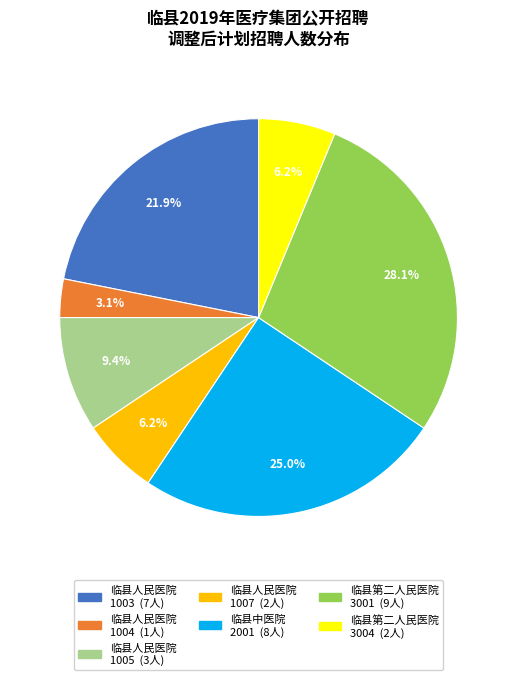

Is there a majority slice in this chart?

No